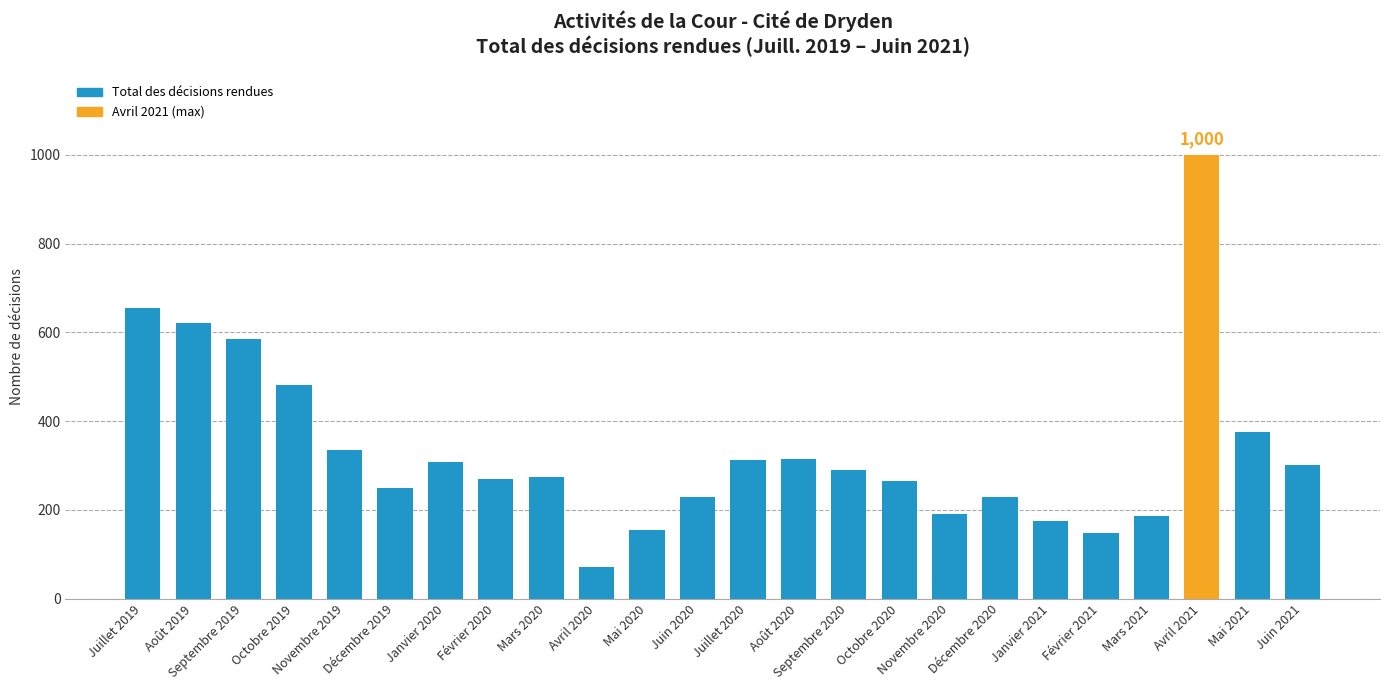

What is the difference between the maximum and minimum values?

928